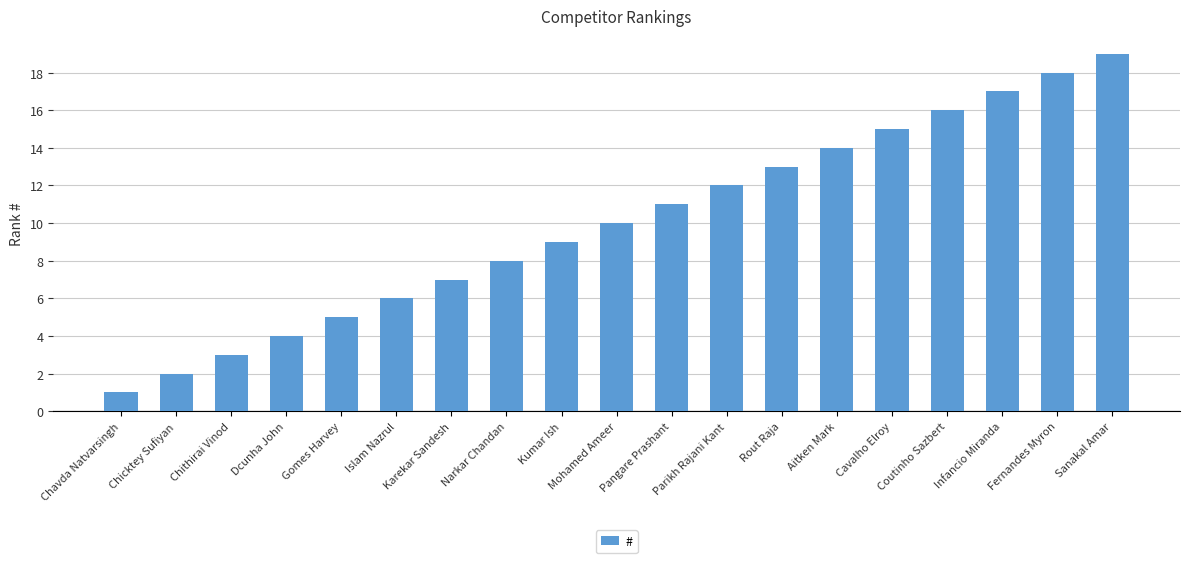

Reading left to right, list all the values displayed in this chart.

Chavda Natvarsingh=1	Chicktey Sufiyan=2	Chithirai Vinod=3	Dcunha John=4	Gomes Harvey=5	Islam Nazrul=6	Karekar Sandesh=7	Narkar Chandan=8	Kumar Ish=9	Mohamed Ameer=10	Pangare Prashant=11	Parikh Rajani Kant=12	Rout Raja=13	Aitken Mark=14	Cavalho Elroy=15	Coutinho Sazbert=16	Infancio Miranda=17	Fernandes Myron=18	Sanakal Amar=19